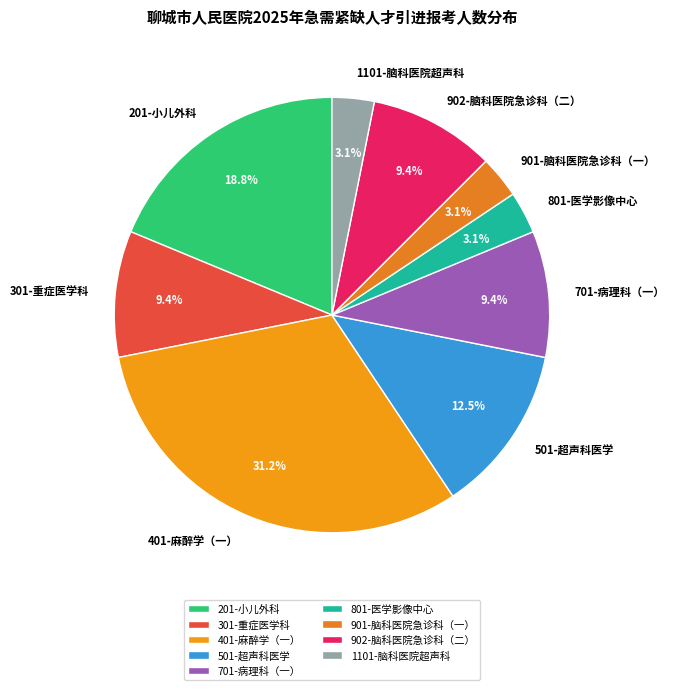

Is 201-小儿外科 the majority of the pie?

No